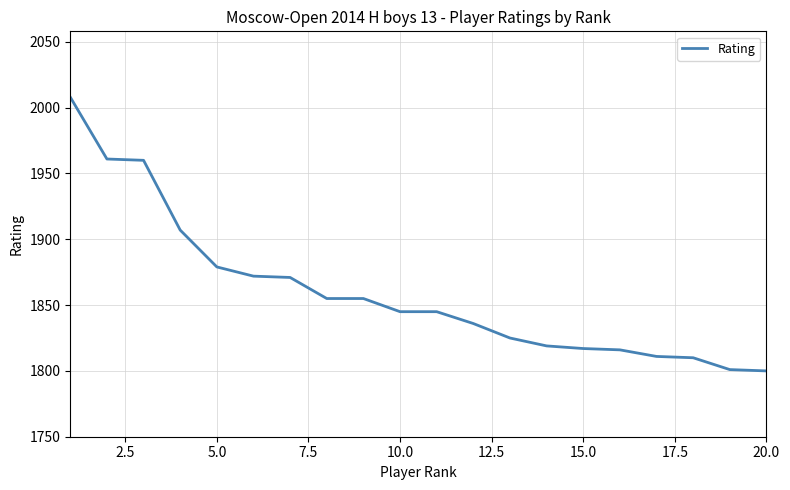

What is the difference between the maximum and minimum values?

208